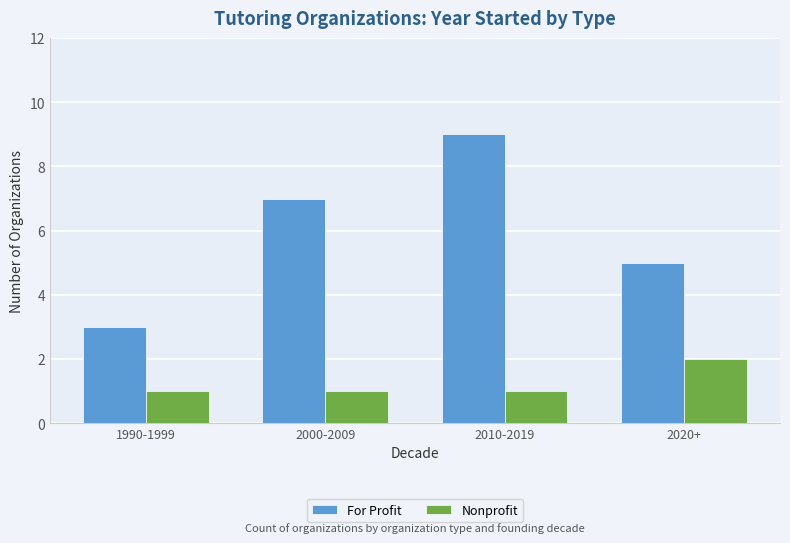

Which series has the largest range (max minus min)?

For Profit